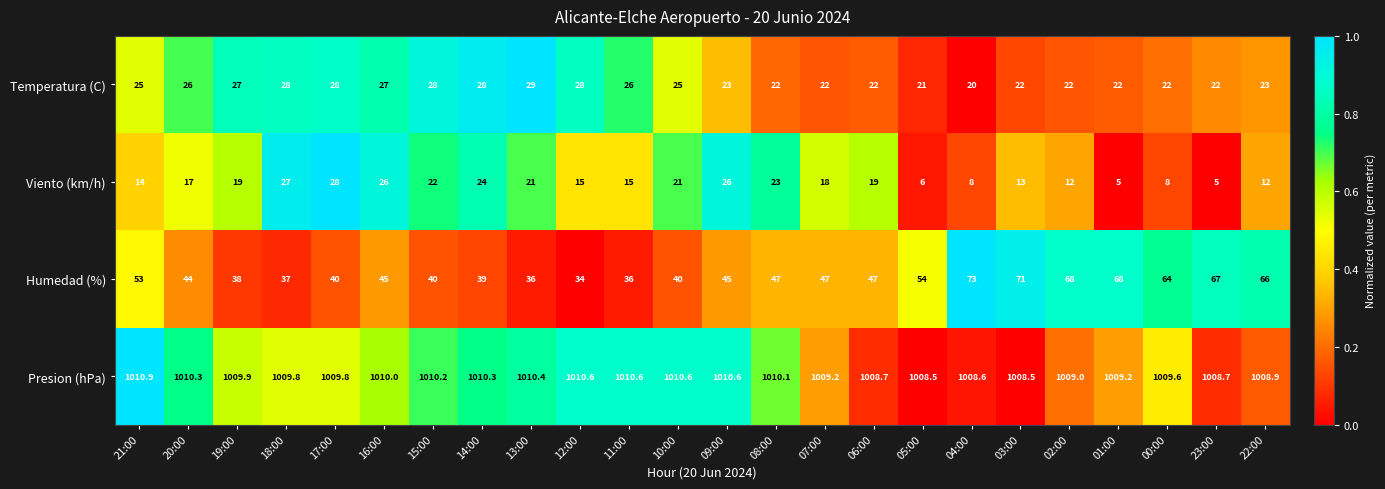

True or false: Presion (hPa) has a value of 1009.2 at 07:00.

True